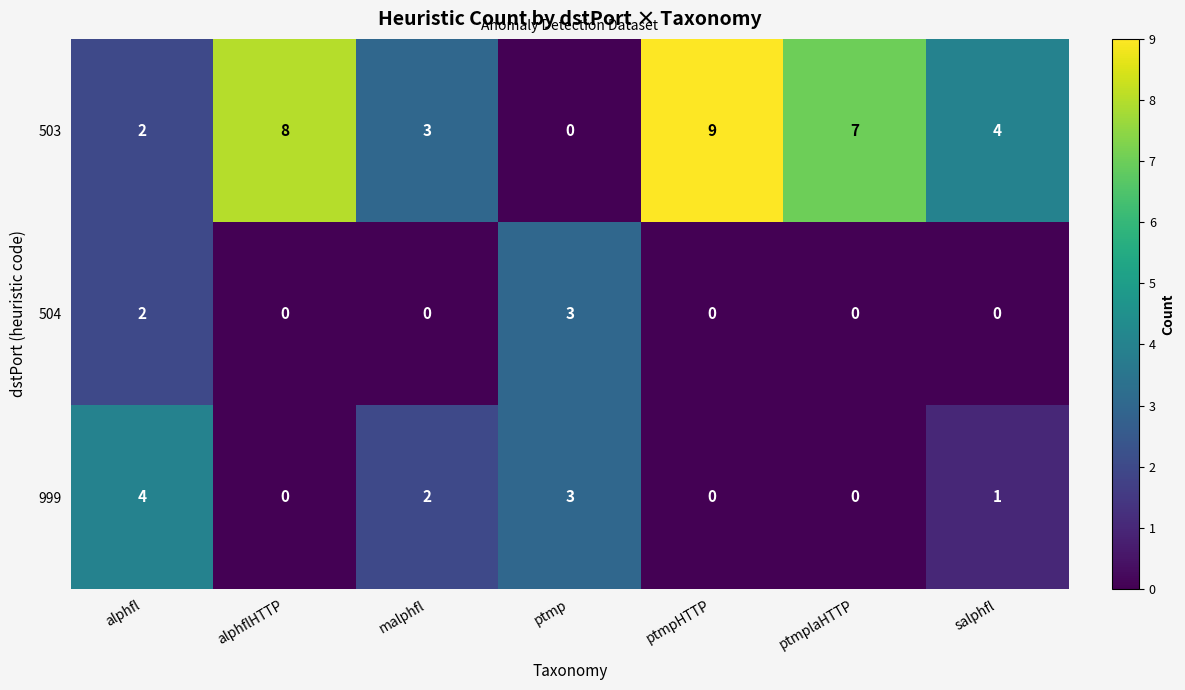

Which series changed the most between alphfl and salphfl?

999